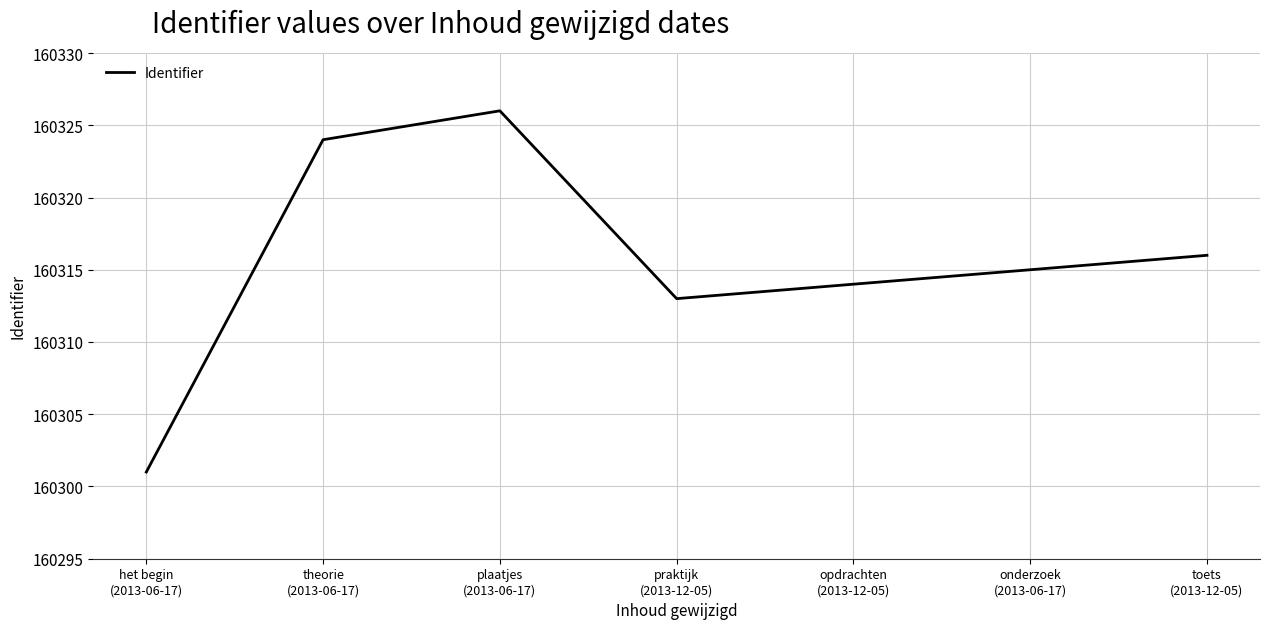

What is the ratio of the value at het begin
(2013-06-17) to the value at onderzoek
(2013-06-17)?

1.0